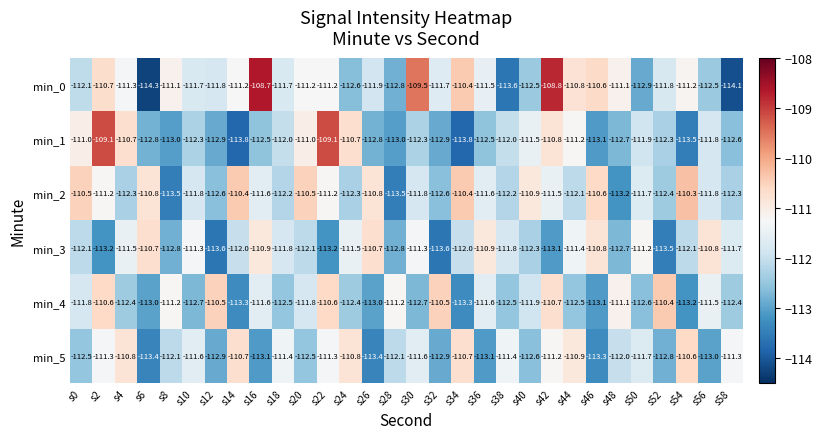

Is it true that min_5 equals -113.1 at s36?

True